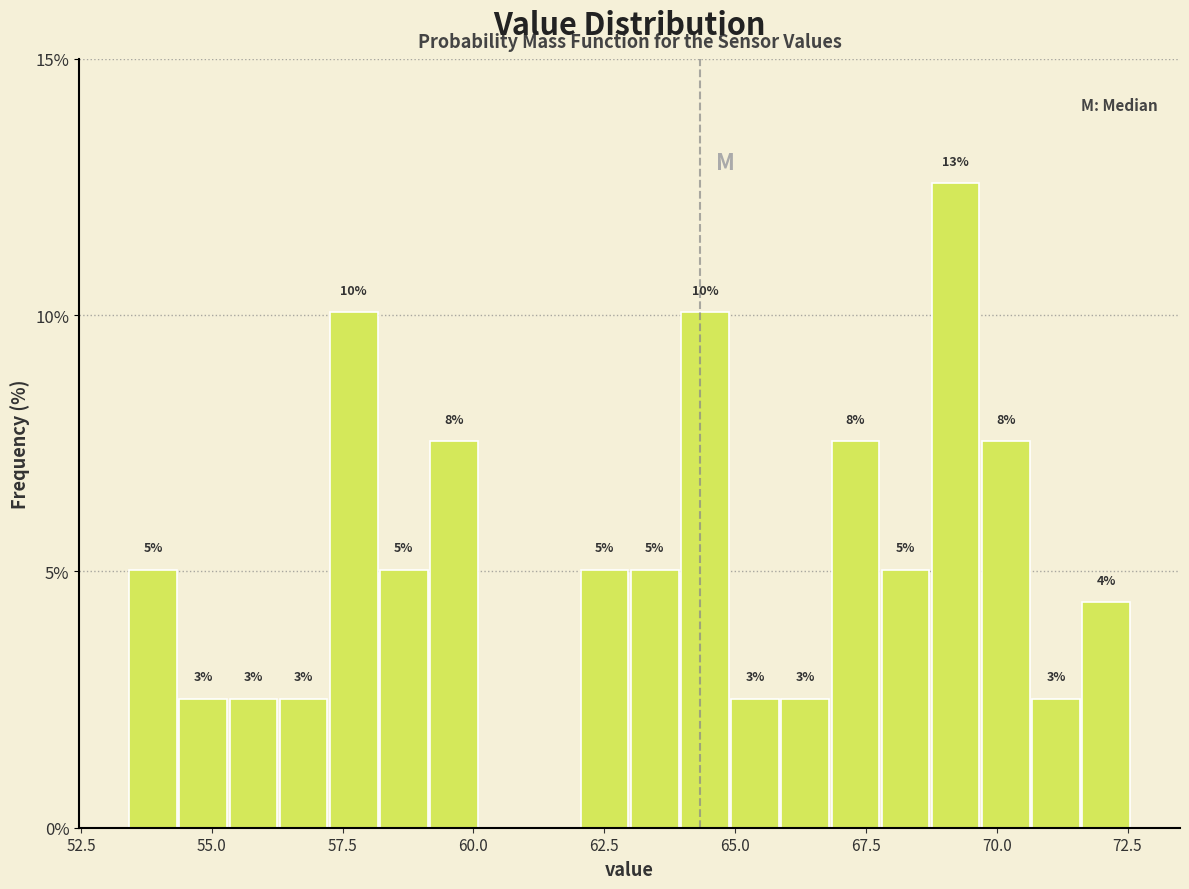

Read against the x-axis, roughly where is the centre of the tallest bar?

69.0